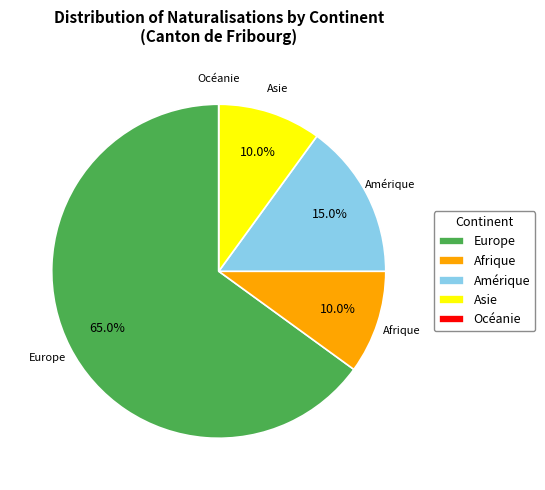

How much of the chart is everything except Asie?

90.0%